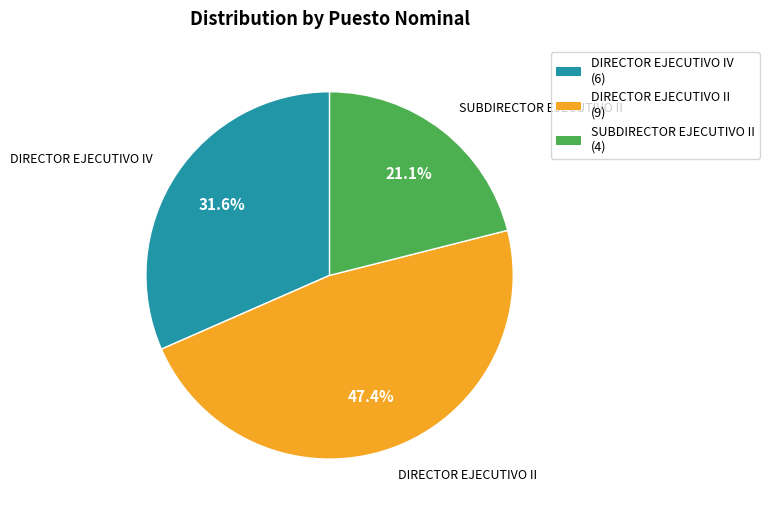

Combined, do DIRECTOR EJECUTIVO II and SUBDIRECTOR EJECUTIVO II account for over 50%?

Yes